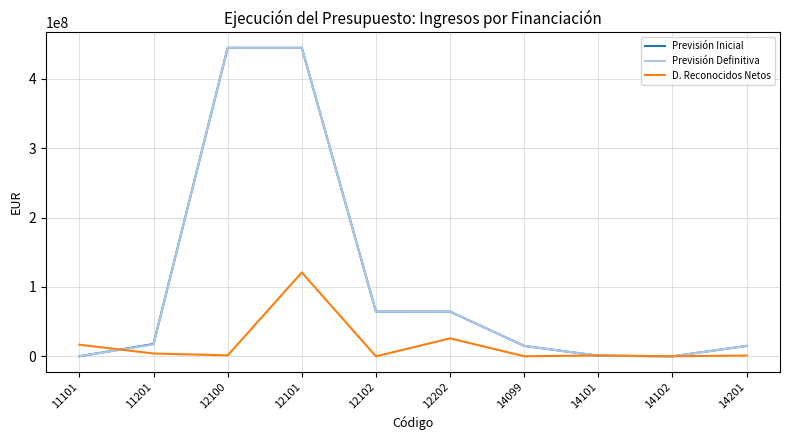

How many values in the Previsión Definitiva series are below 17019367?

5